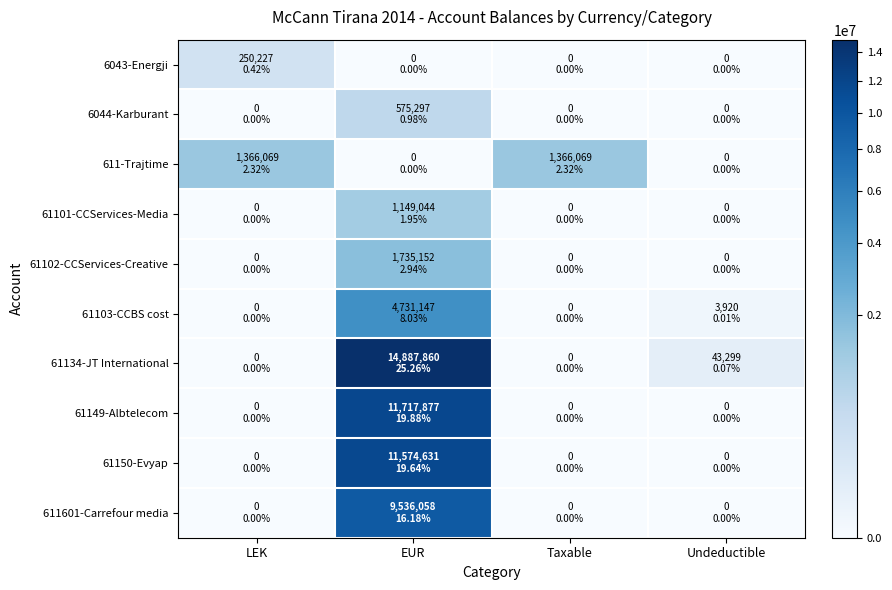

At which category is the sum across all series the highest?

EUR